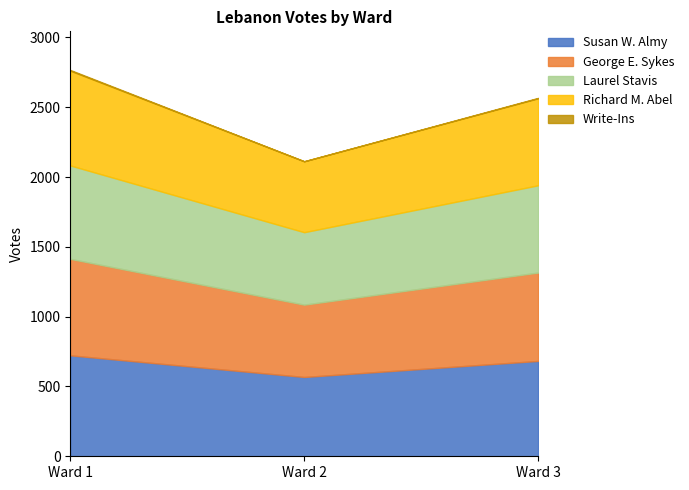

What is the value of the Richard M. Abel point at the 1st from the left?

679